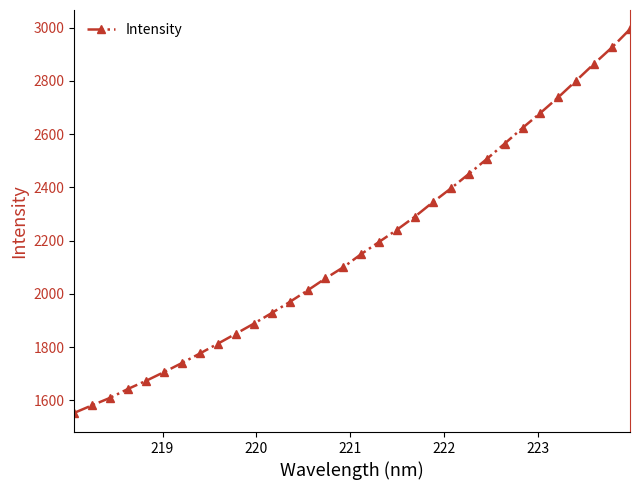

True or false: there are more than 2 points higher than both neighbors.

False